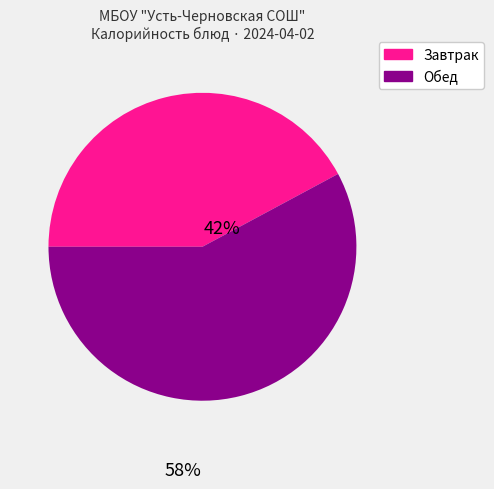

Approximately how many times larger is the value at Обед compared to Завтрак?

1.4